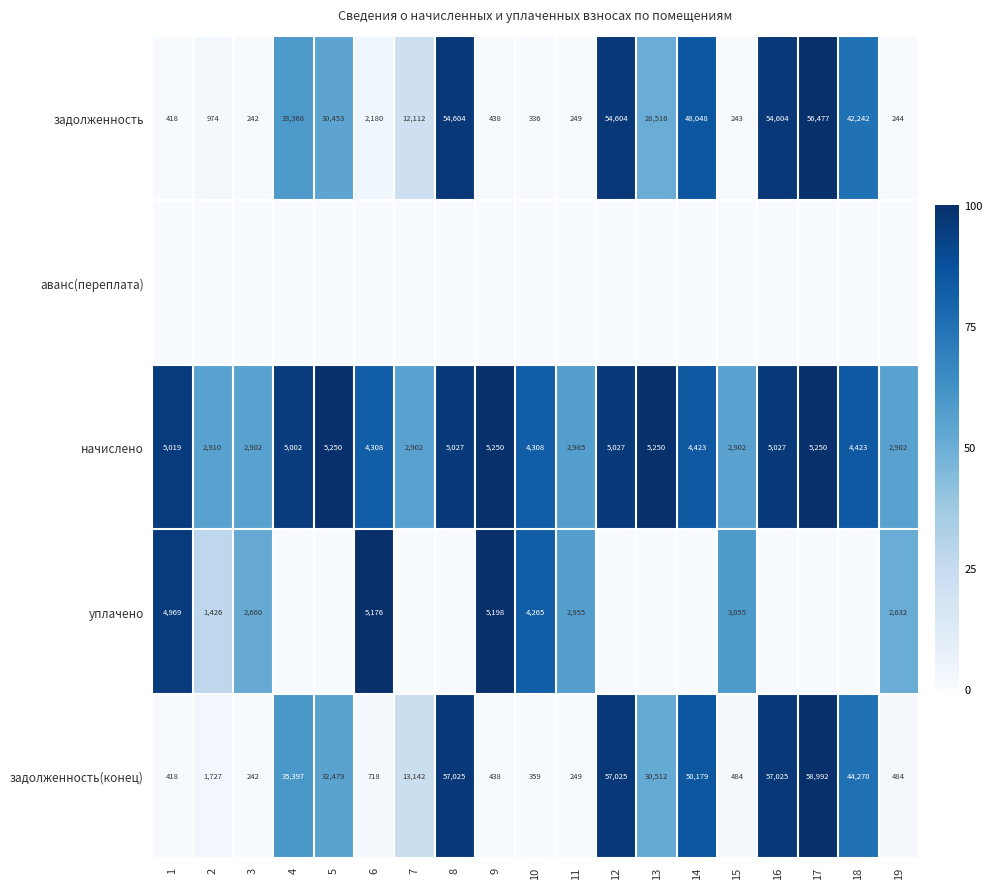

At which category is the sum across all series the highest?

17